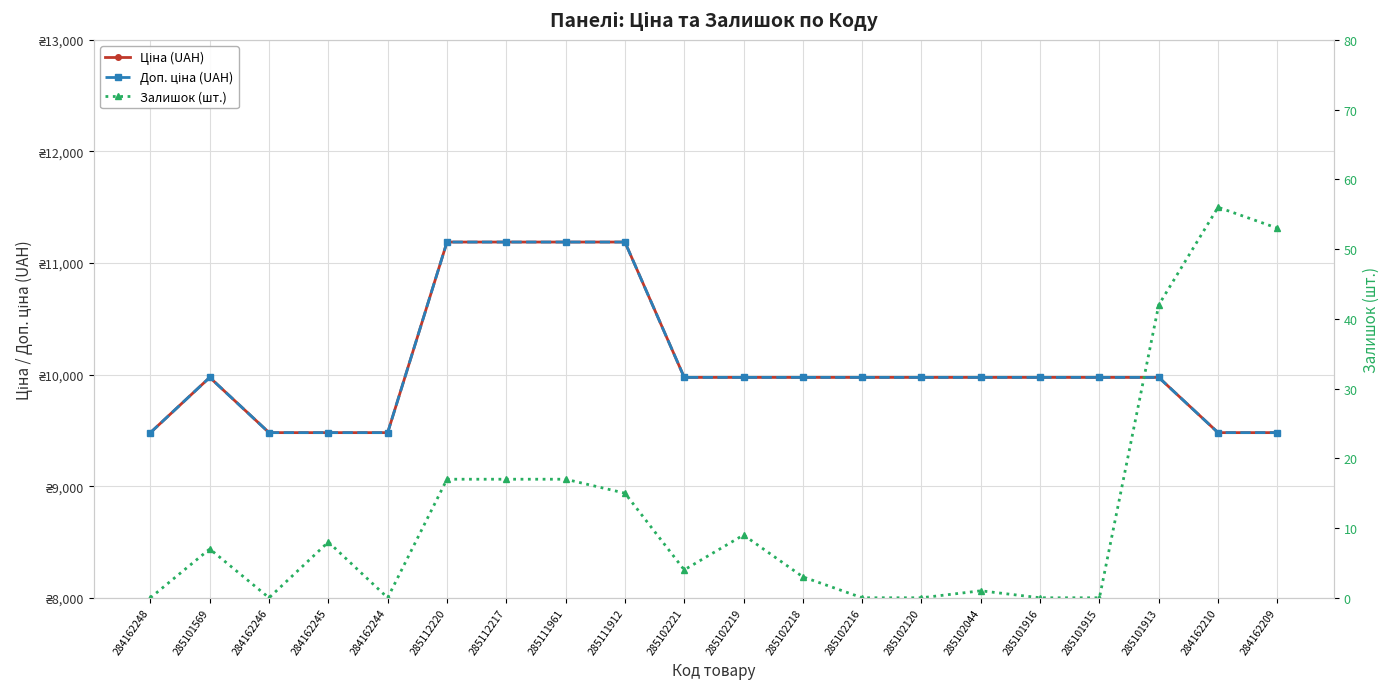

How many interior local valleys does the Залишок (шт.) series have?

3